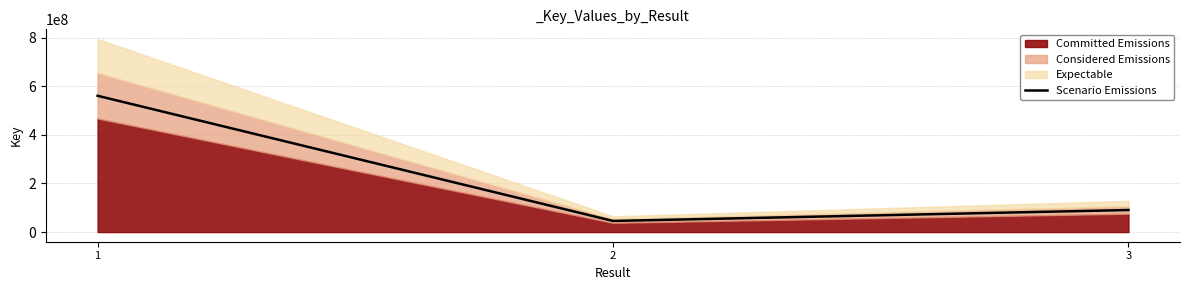

What is the change in value from 1 to 3?

-469816855.2